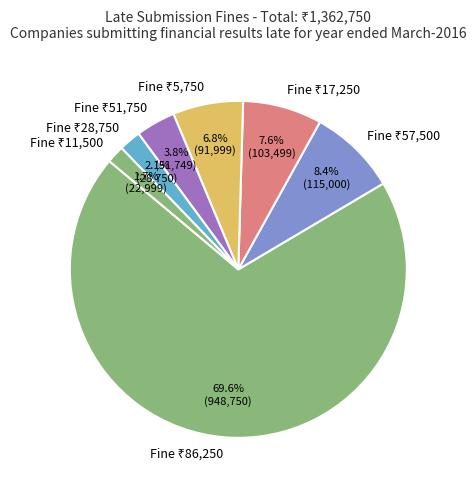

To the nearest percent, what is the difference between the largest and smallest slice percentages?

68%